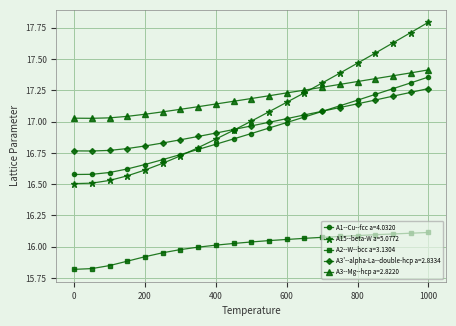

How many data points does each series have?

21